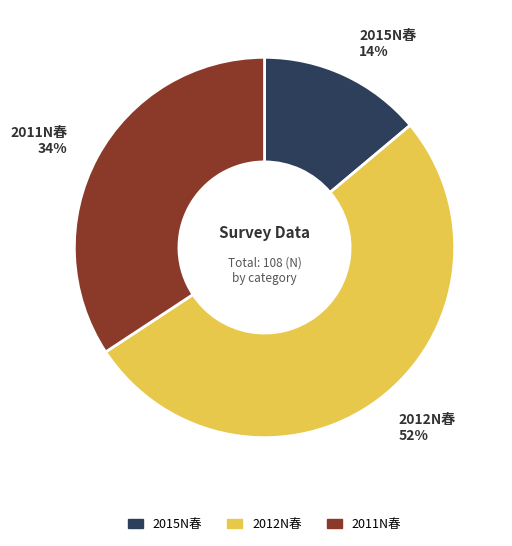

To the nearest percent, what portion does 2015N春 represent?

14%